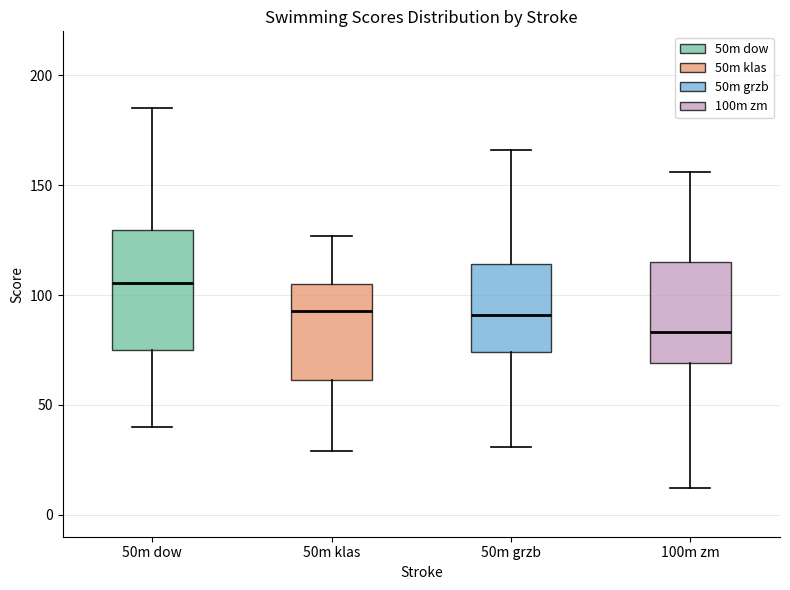

Where is the upper edge of the box for 50m klas on the y-axis? The values are not printed on the chart, so give them approximately, as read against the axis.

105